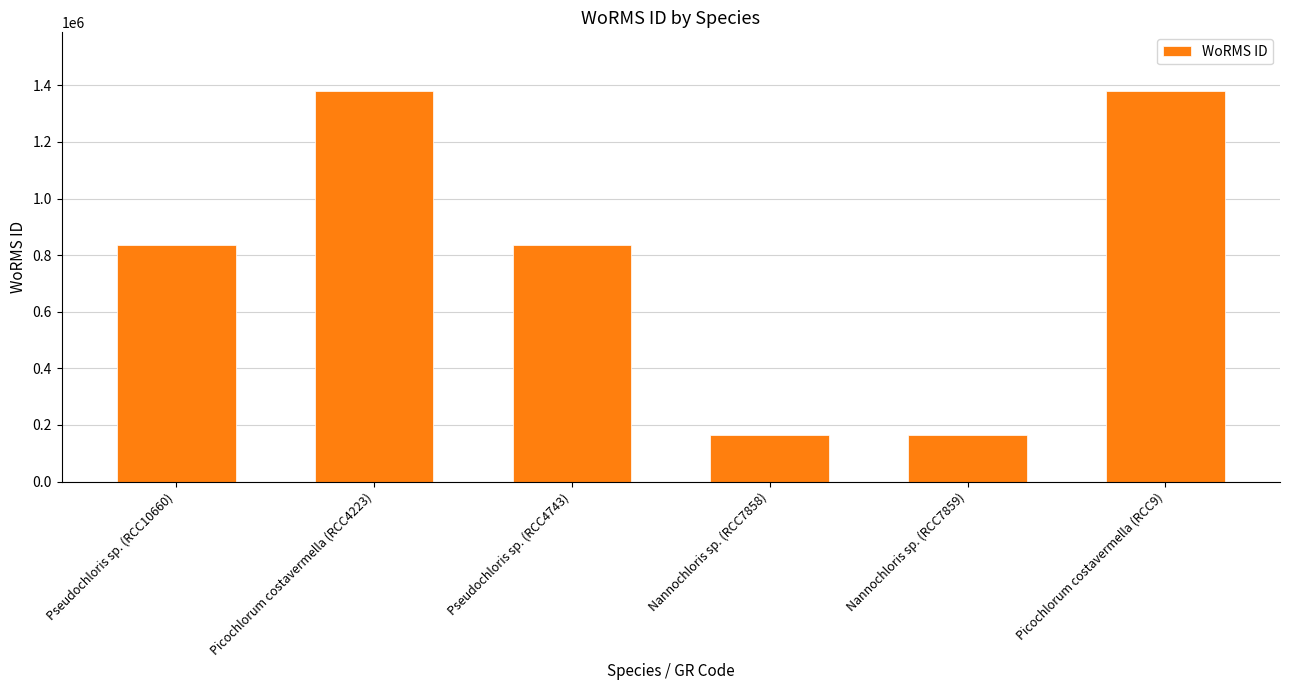

Reading left to right, what are all the values shown in this chart?

Pseudochloris sp. (RCC10660)=836567	Picochlorum costavermella (RCC4223)=1380402	Pseudochloris sp. (RCC4743)=836567	Nannochloris sp. (RCC7858)=163968	Nannochloris sp. (RCC7859)=163968	Picochlorum costavermella (RCC9)=1380402